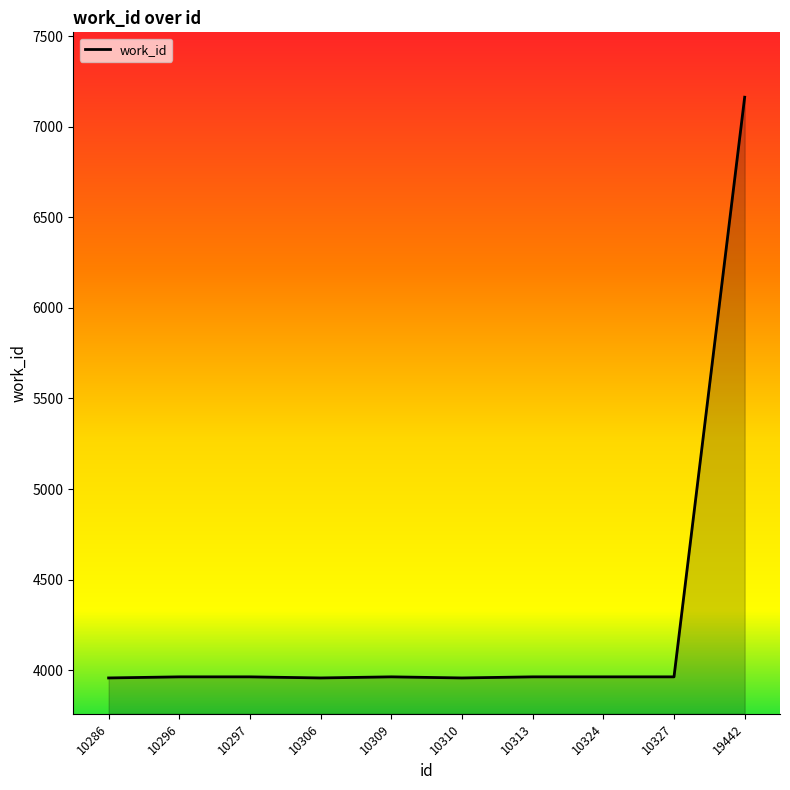

Count the number of data series in this chart.

1